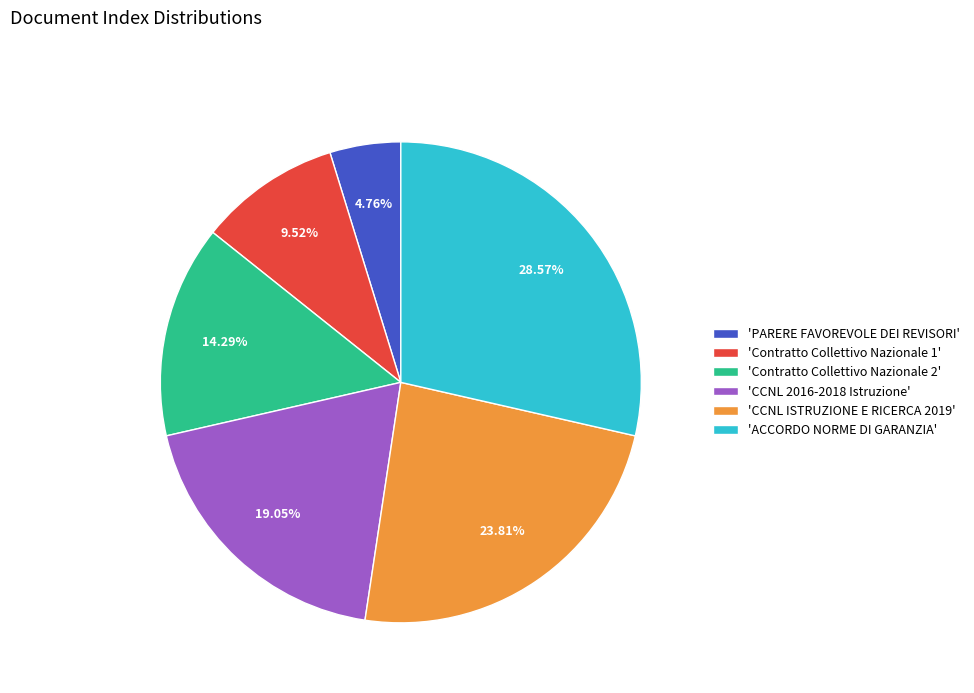

What is the ratio of the value at 'Contratto Collettivo Nazionale 2' to the value at 'ACCORDO NORME DI GARANZIA'?

0.5